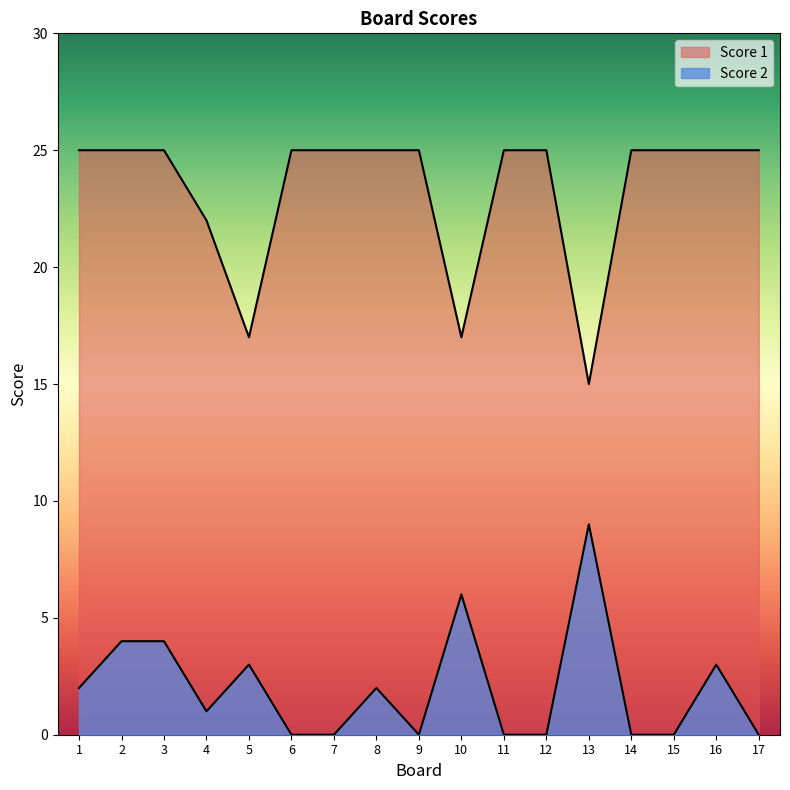

How many values in Score 2 are above zero?

9